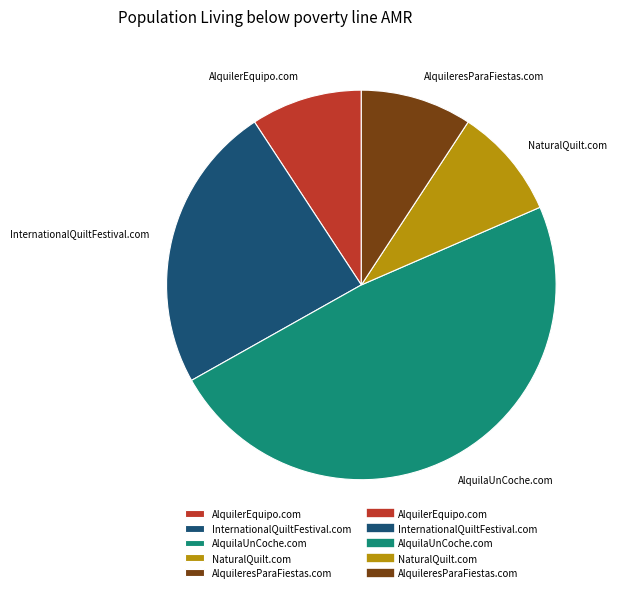

Which slice is the largest?

AlquilaUnCoche.com